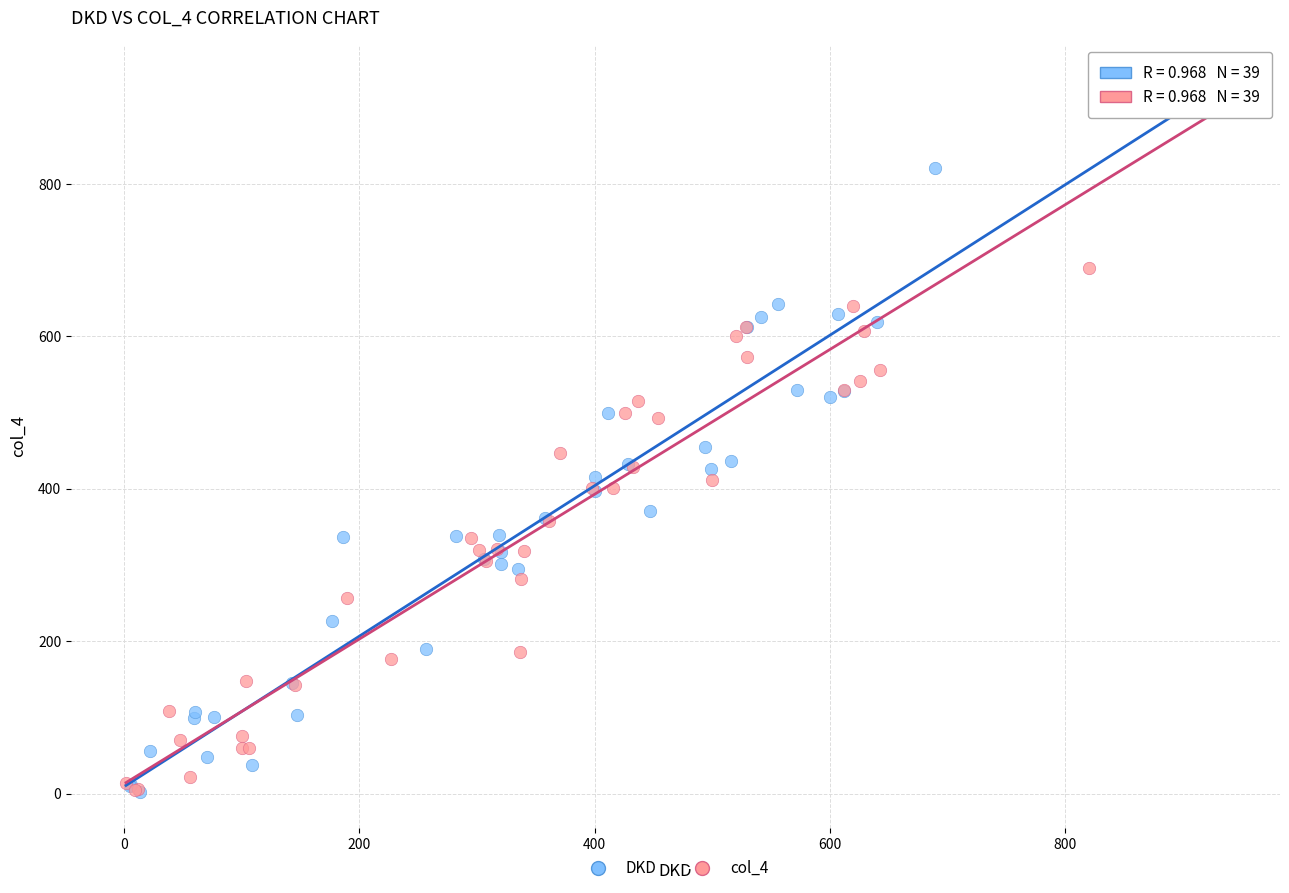

Which series has the largest Y range (max minus min)?

DKD